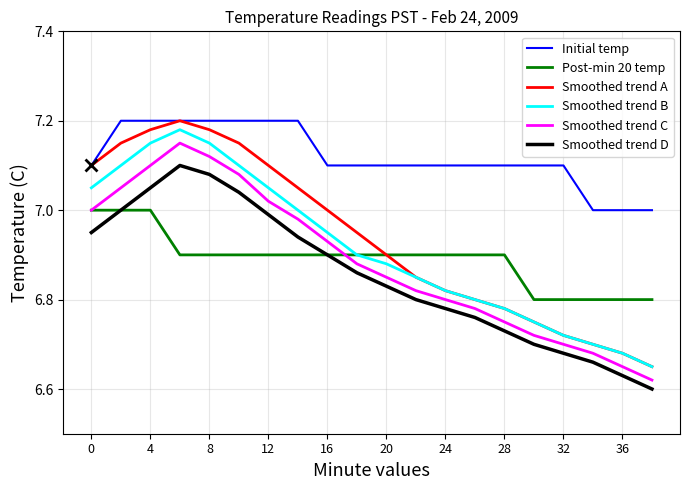

Which series has the widest spread of values?

Smoothed trend A